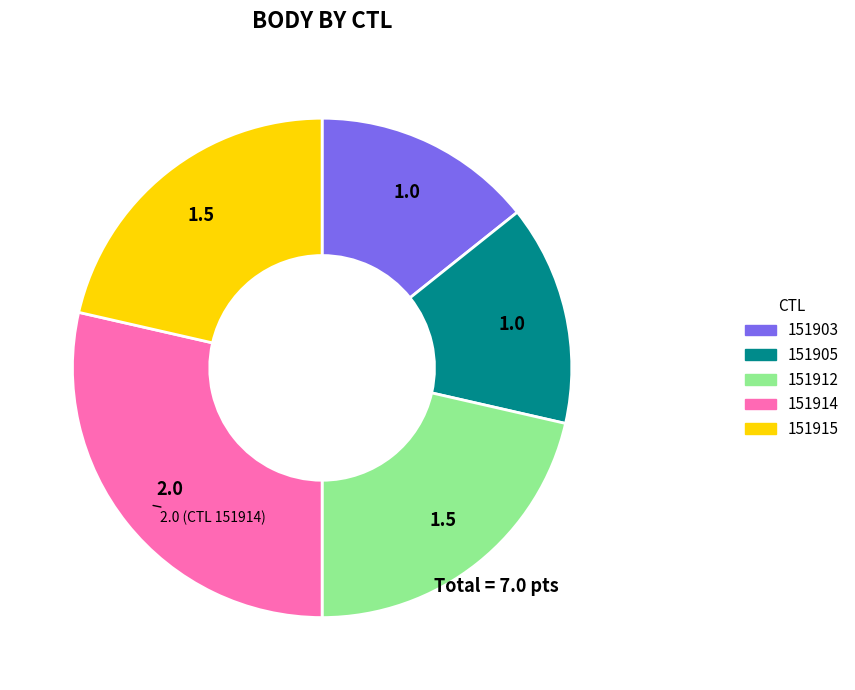

Which slice is the largest?

151914